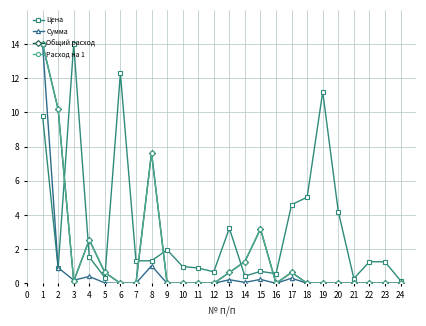

At how many categories does at least one series exceed 9?

5